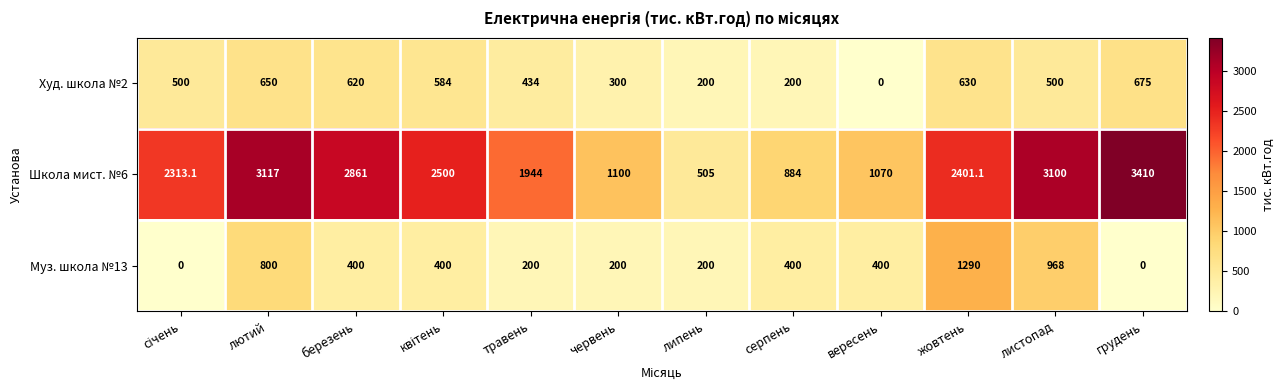

True or false: Школа мист. №6 has a value of 821.3 at липень.

False